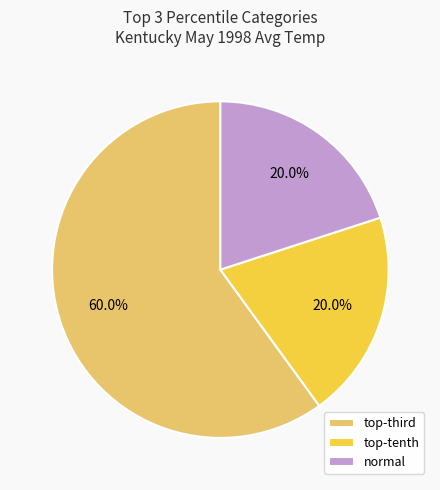

Does normal account for over 50% of the chart?

No